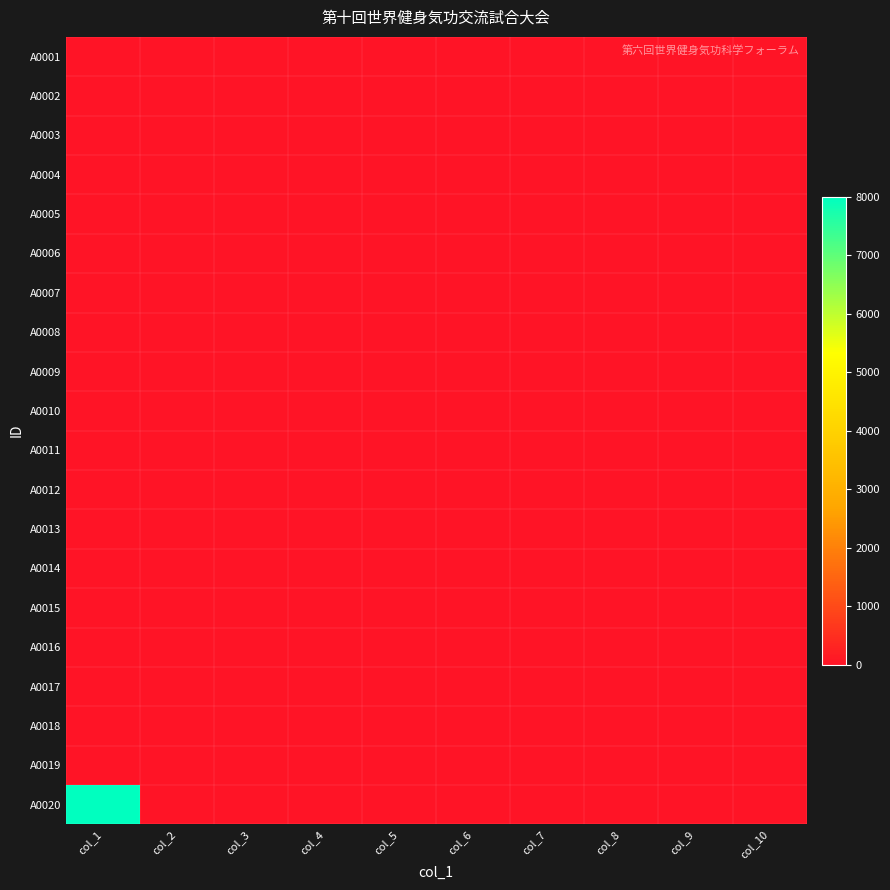

Count the number of data series in this chart.

20